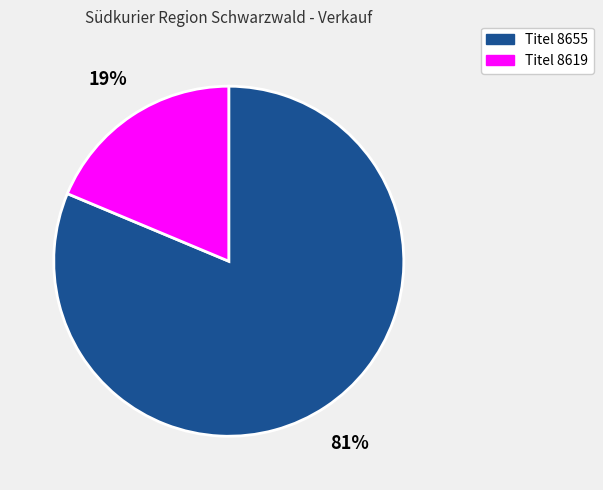

Is there a majority slice in this chart?

Yes